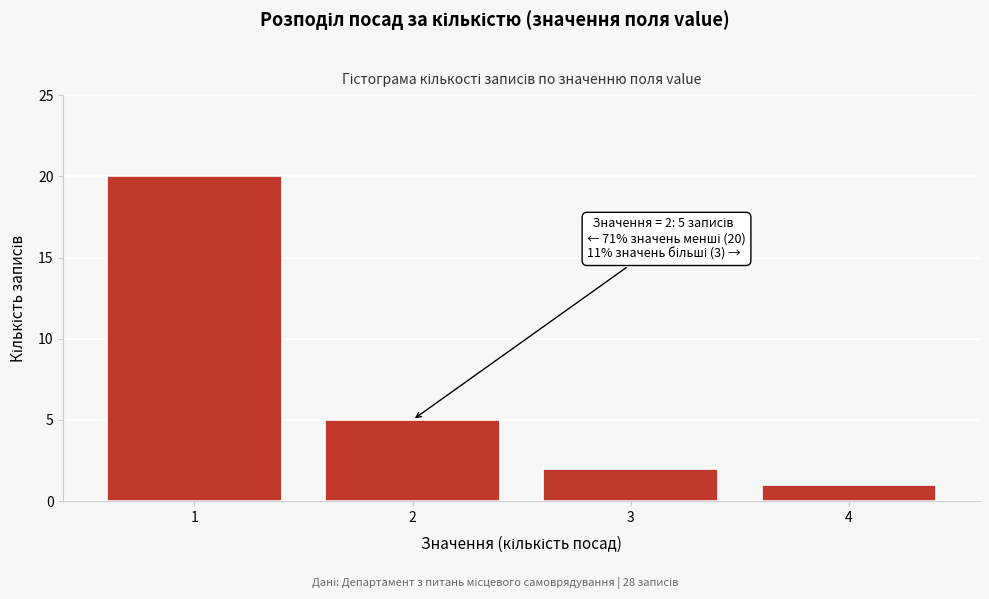

Reading left to right, list all the values displayed in this chart.

20	5	2	1